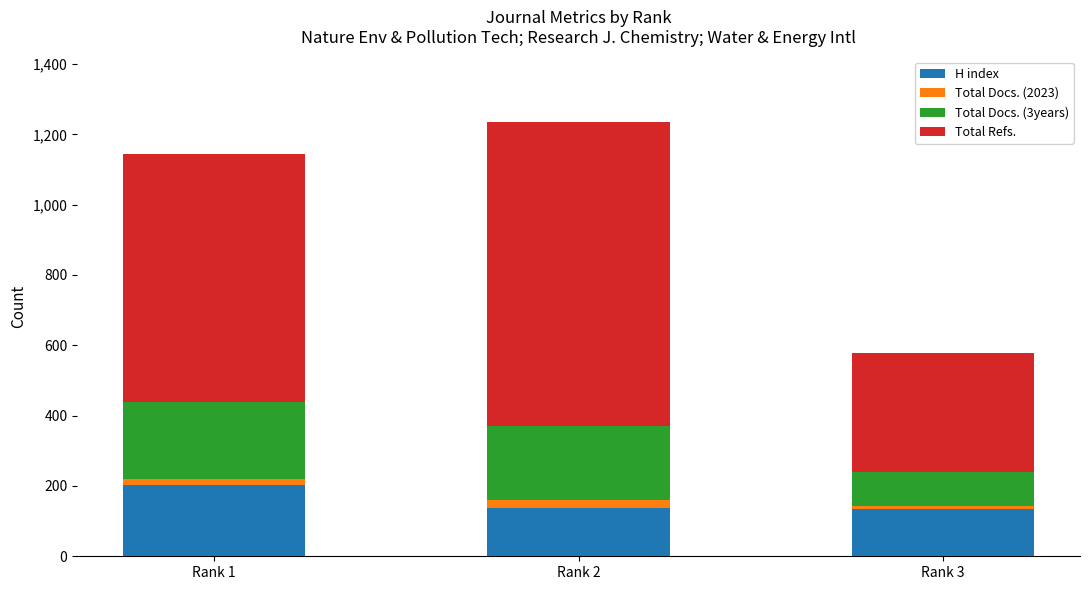

How many series are shown in this chart?

4